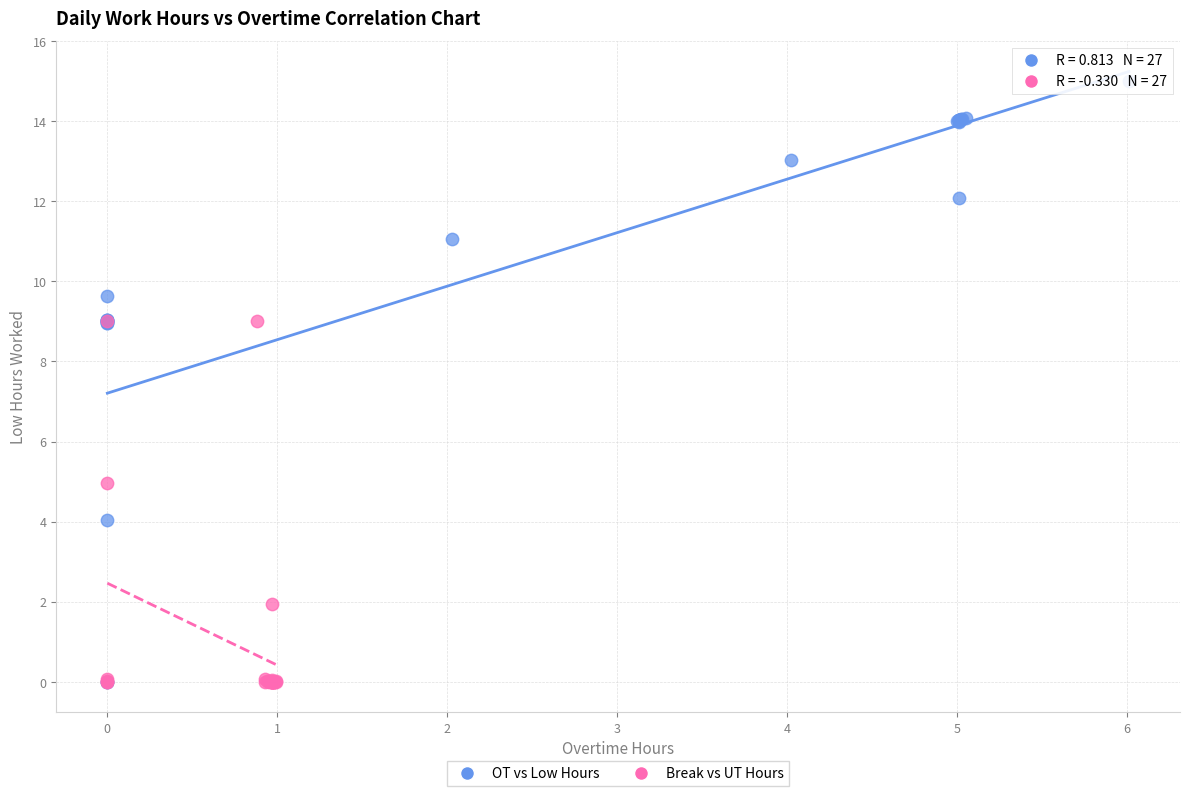

Which series has the widest spread of Y values?

OT vs Low Hours